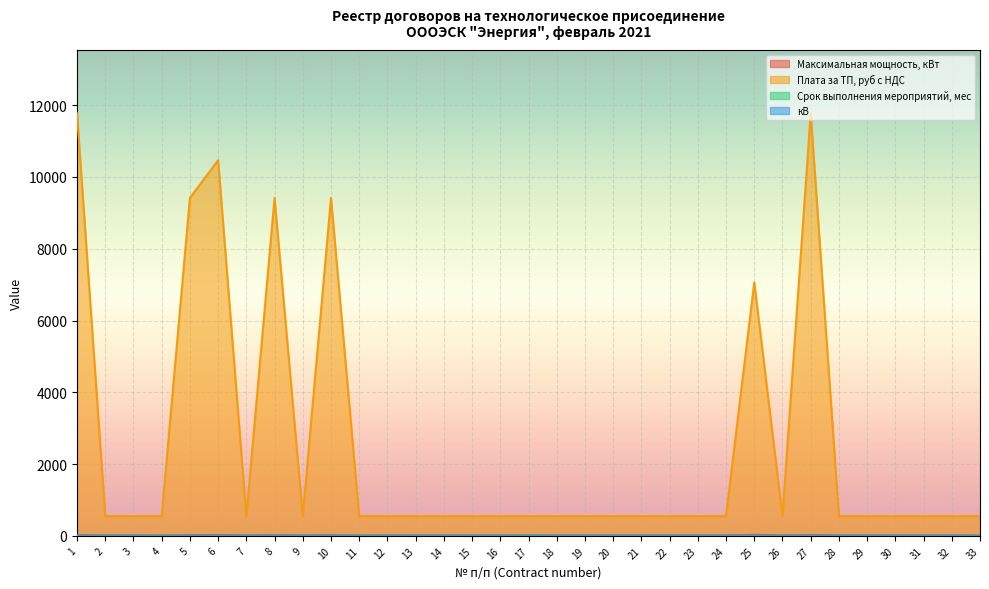

What is the sum of all кВ values?

13.0